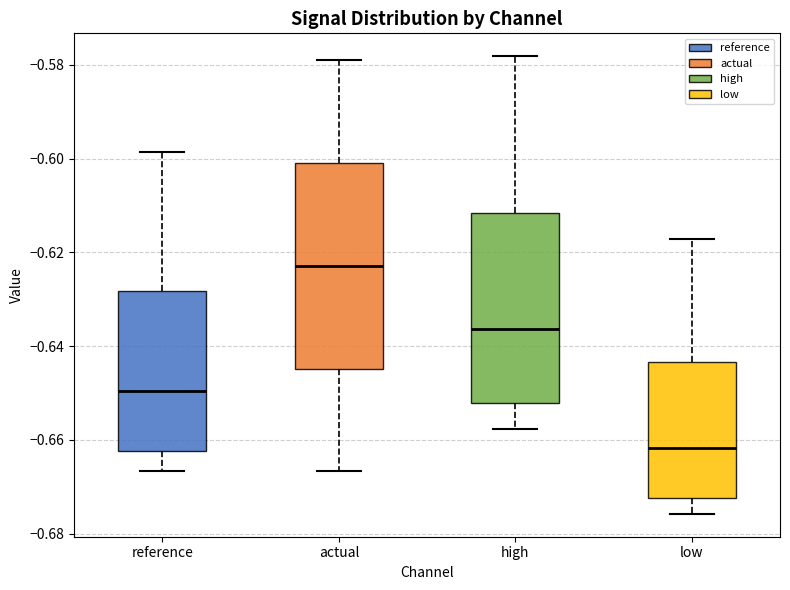

Reading left to right, transcribe this box plot: for each box, give where its median line is, the range the box spans, and where its two whiskers end, as read against the y-axis. The values are not printed on the chart, so give them approximately, as read against the axis.

reference: median -0.650, box -0.662 to -0.628, whiskers -0.666 to -0.598
actual: median -0.622, box -0.644 to -0.600, whiskers -0.666 to -0.580
high: median -0.636, box -0.652 to -0.612, whiskers -0.658 to -0.578
low: median -0.662, box -0.672 to -0.644, whiskers -0.676 to -0.618